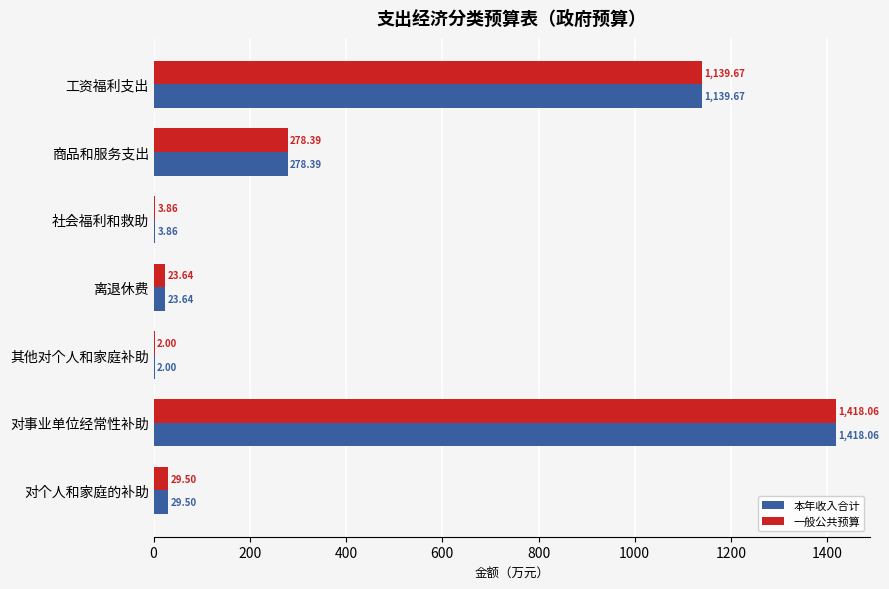

Is the value of 一般公共预算 at 商品和服务支出 greater than the value of 本年收入合计 at 社会福利和救助?

Yes